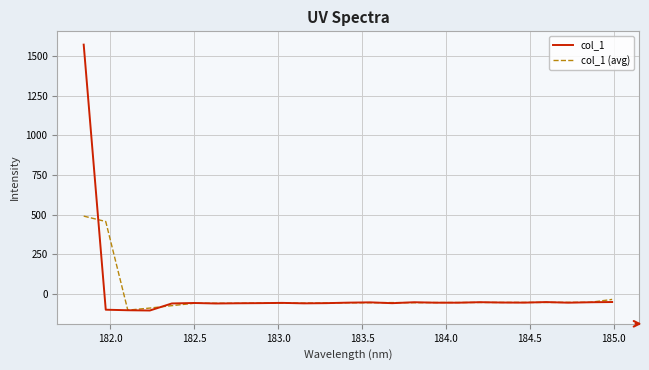

Which series ends up on top after the final intersection of col_1 (avg) and col_1?

col_1 (avg)